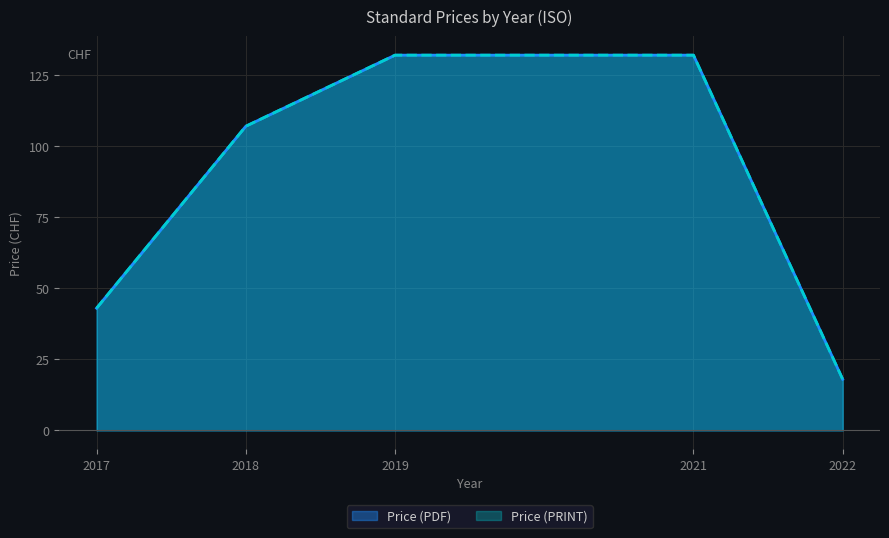

Does the chart display data point markers on the line(s)?

No